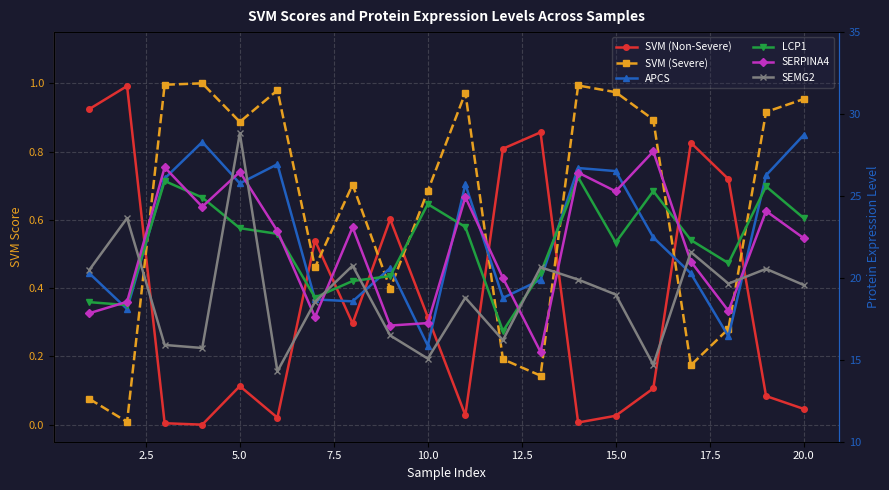

At how many categories does at least one series exceed 15?

20